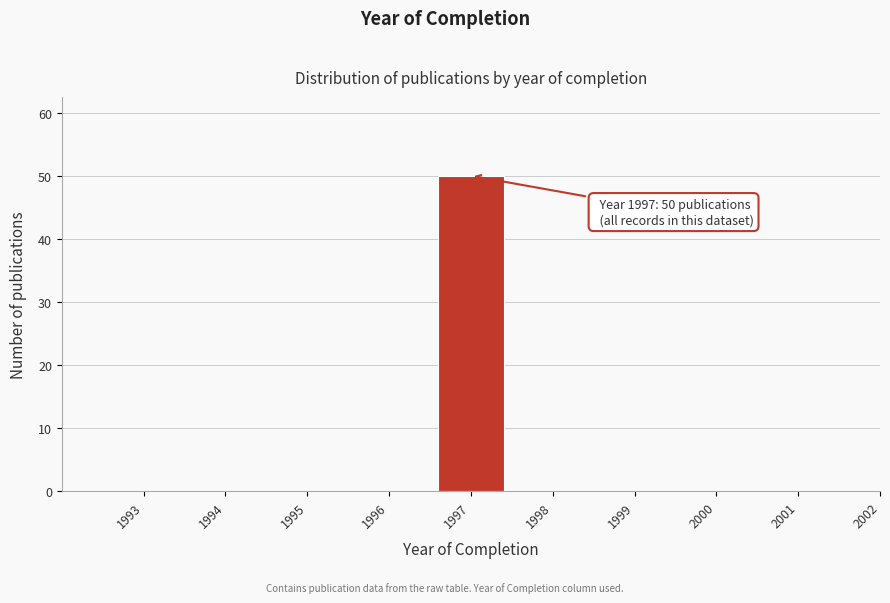

Reading left to right, extract all data points from this chart.

1993=0	1994=0	1995=0	1996=0	1997=50	1998=0	1999=0	2000=0	2001=0	2002=0